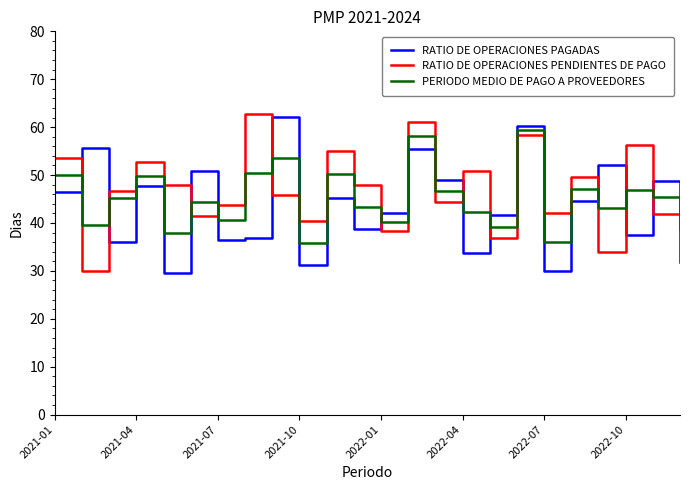

What is the maximum value shown in the chart?

62.7